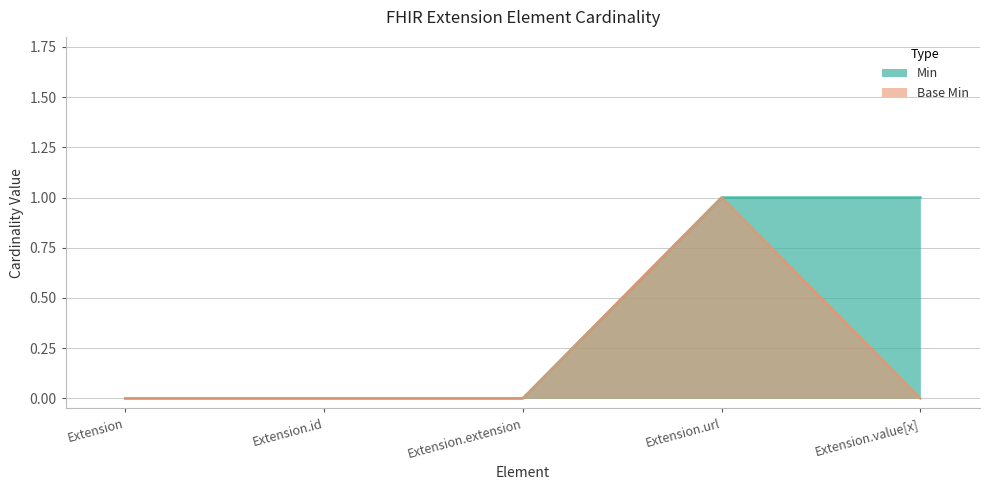

At which label does Min reach its peak?

Extension.url